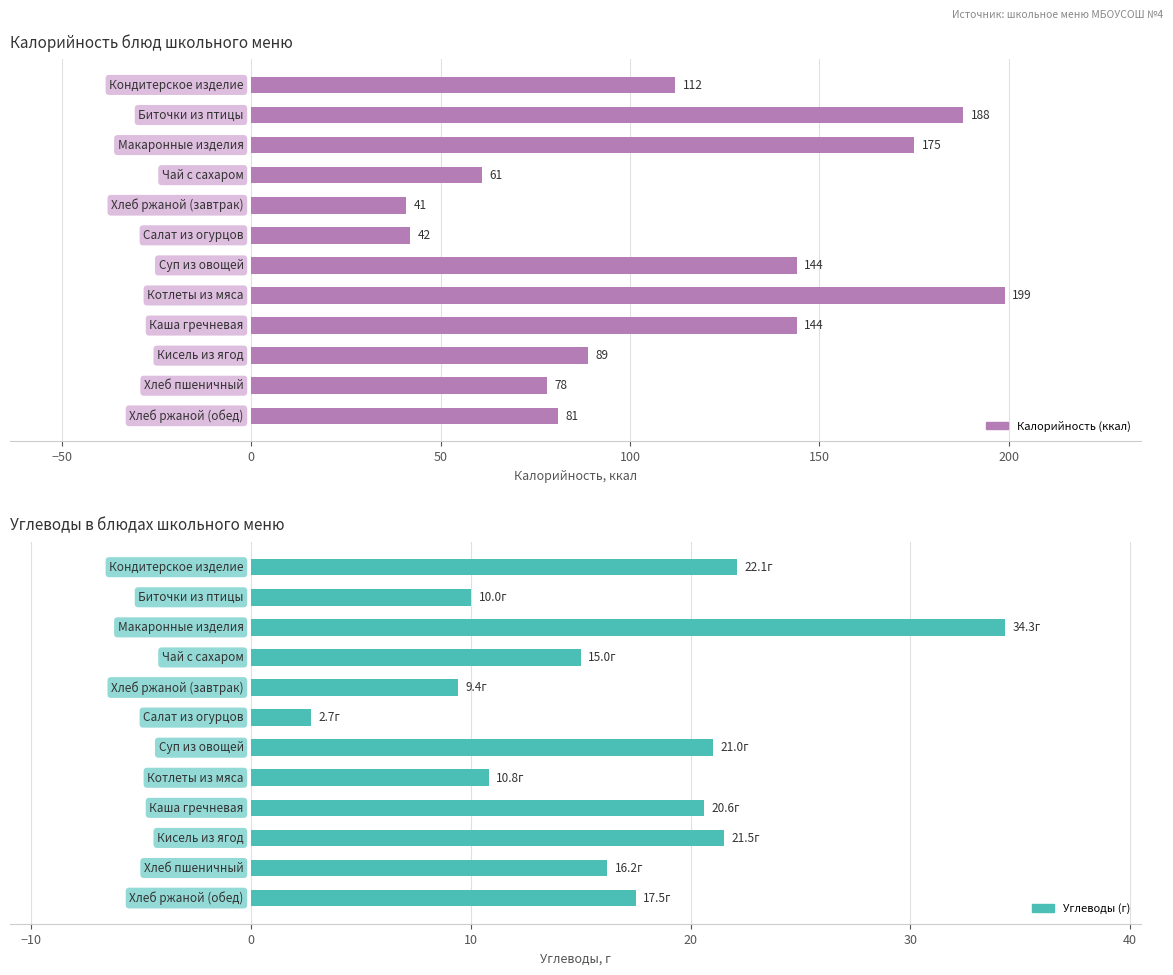

What is the sum of all values?

201.1